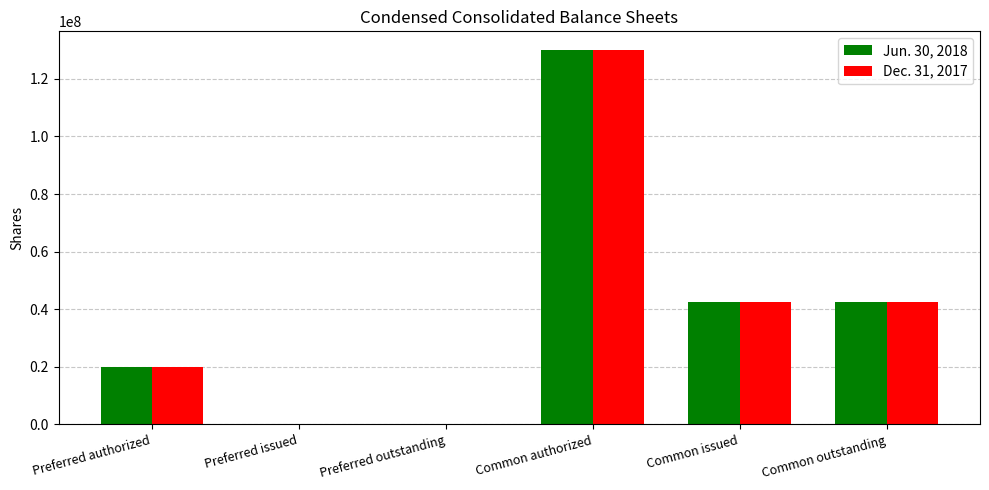

What are all the series names shown in the legend?

Jun. 30, 2018, Dec. 31, 2017